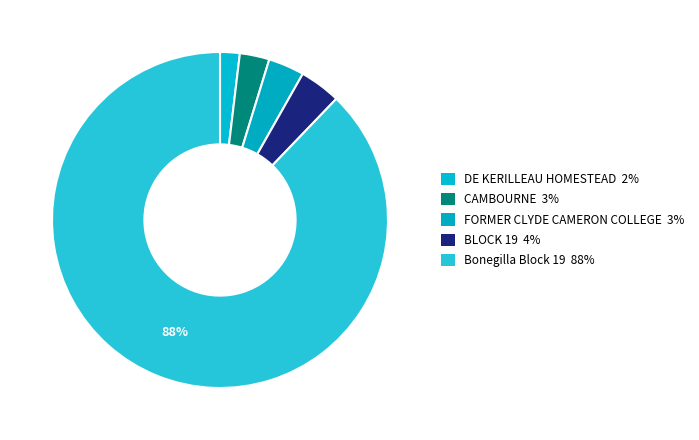

Which category has the biggest portion of the pie?

Bonegilla Block 19